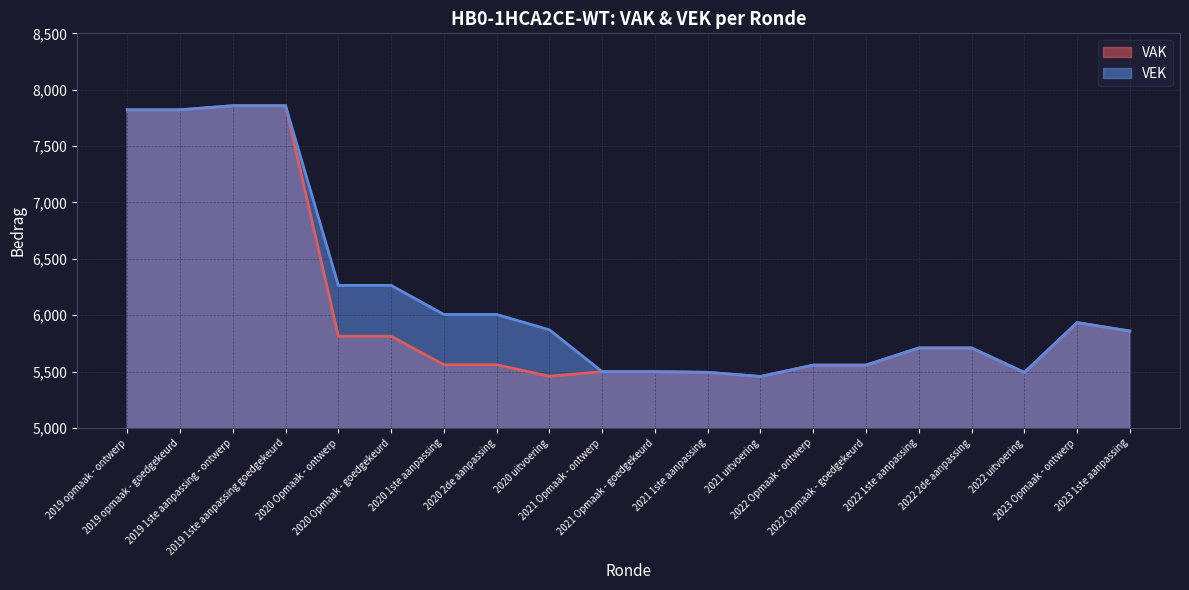

True or false: VAK and VEK cross at least once.

False